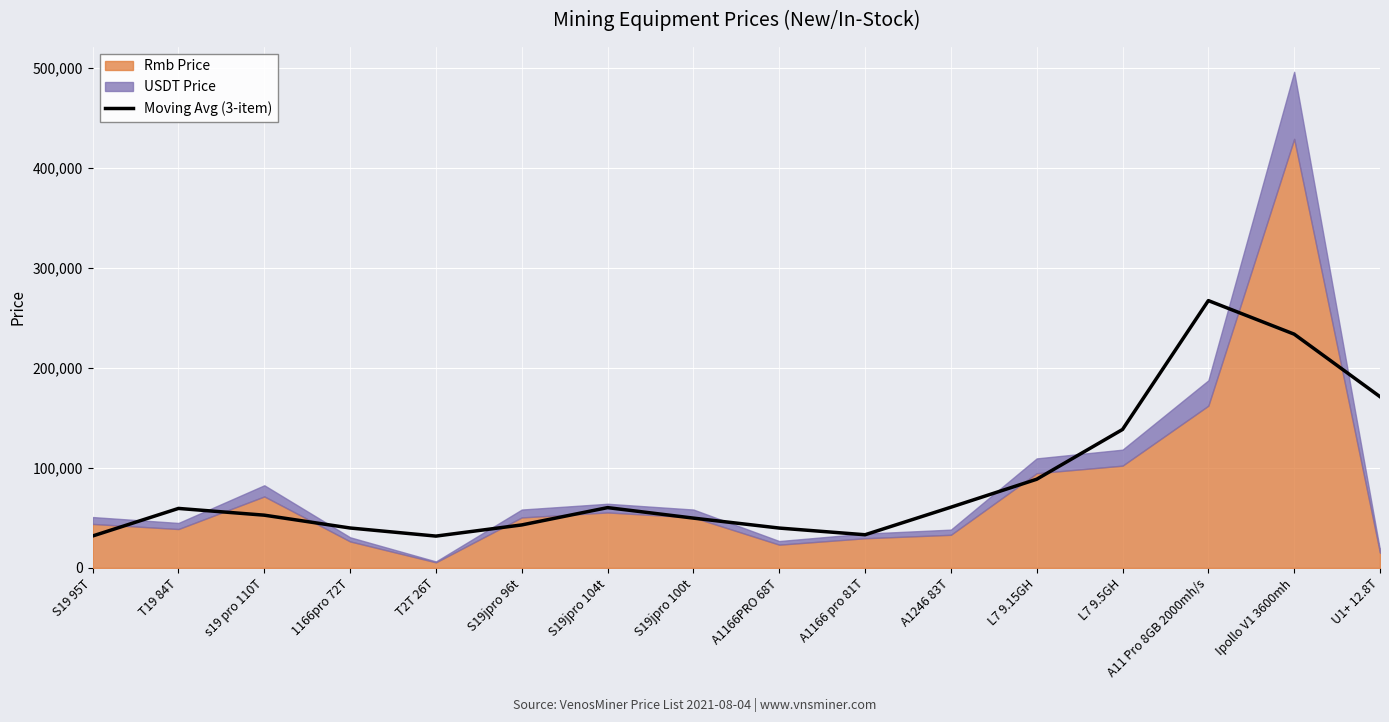

What is the label of the 16th point from the right?

S19 95T